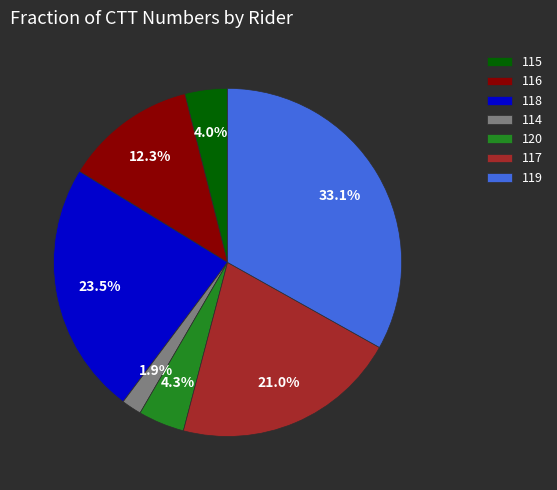

What is the ratio of the value at 118 to the value at 116?

1.9